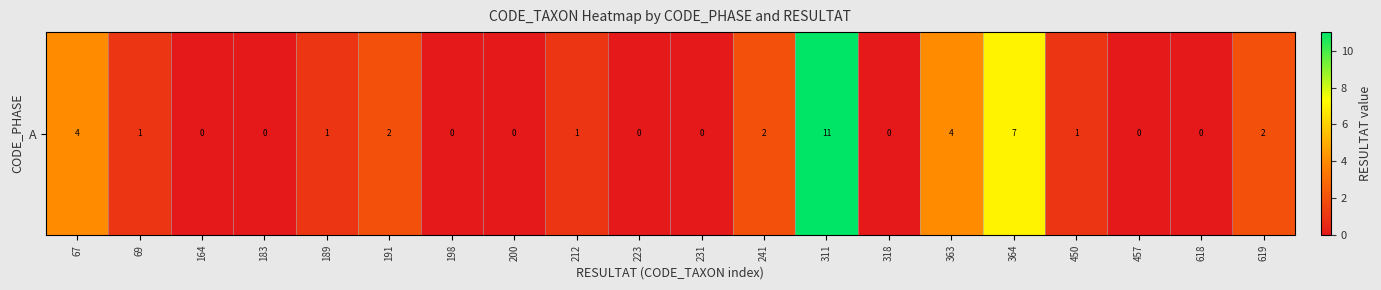

How many values are below 1?

9